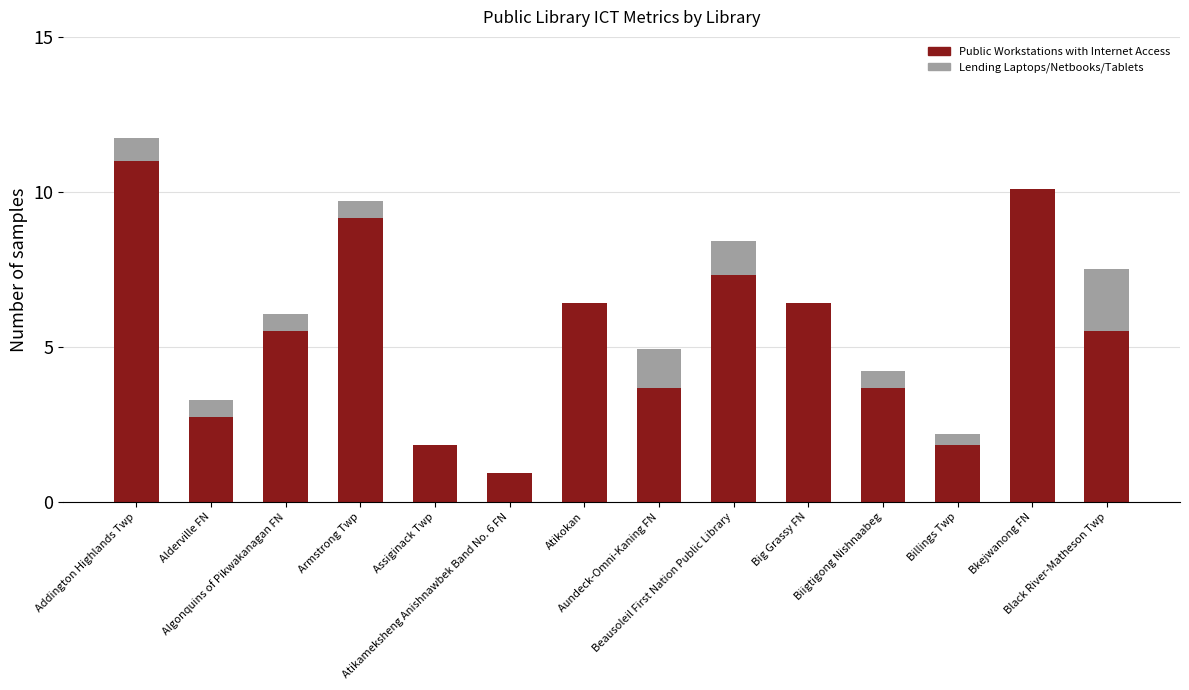

What is the sum of all Public Workstations with Internet Access values?

76.1